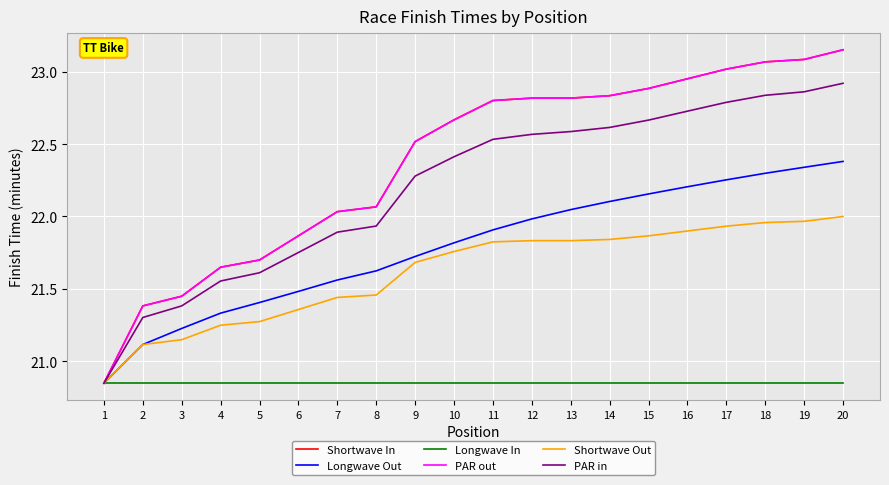

True or false: Longwave In and PAR out cross at least once.

False